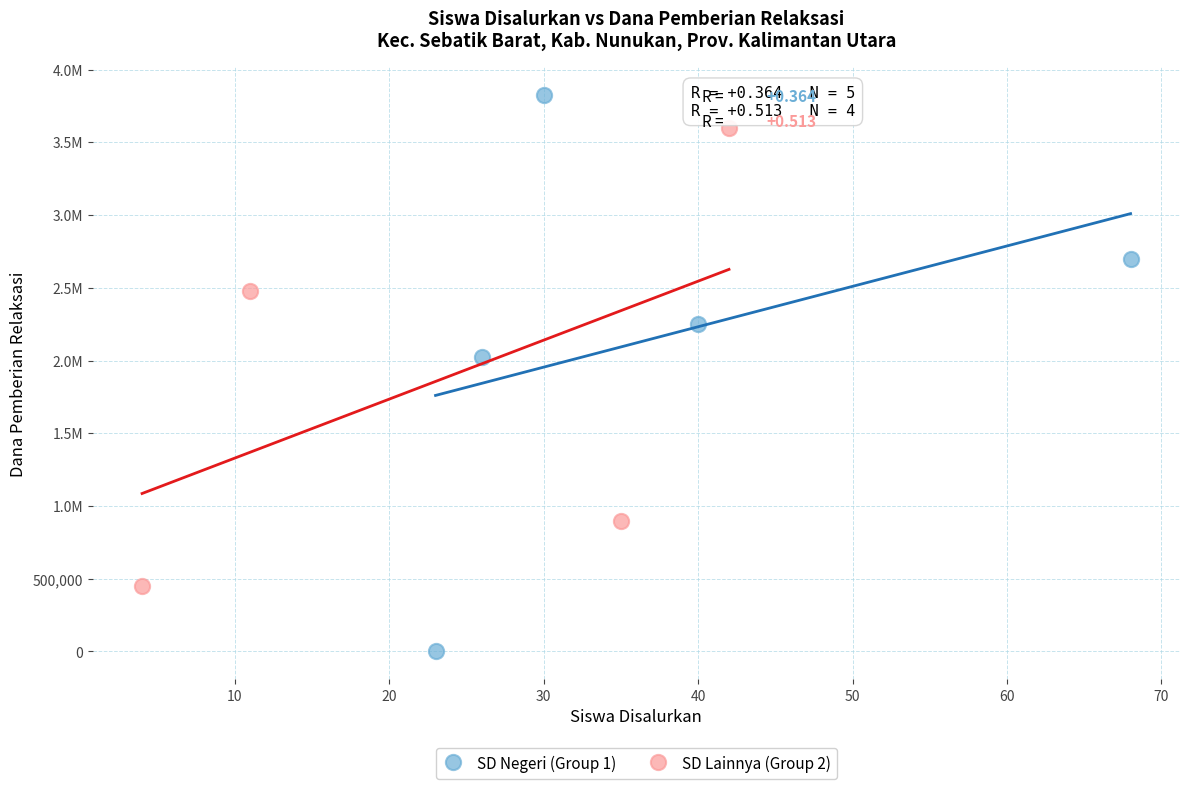

What are all the series names shown in the legend?

SD Negeri (Group 1), SD Lainnya (Group 2)